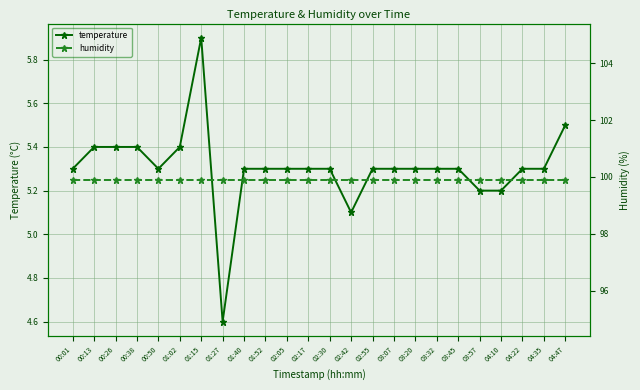

At which category does temperature reach its first local peak?

01:15